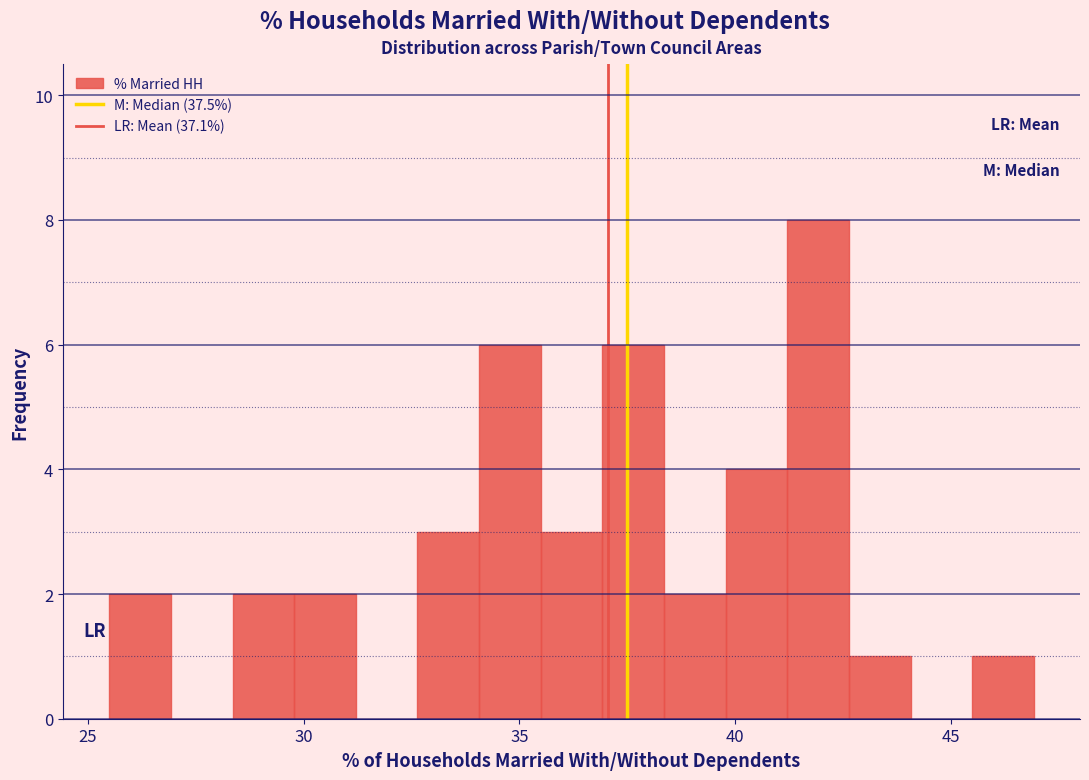

Read against the x-axis, roughly where is the centre of the tallest bar?

42.0